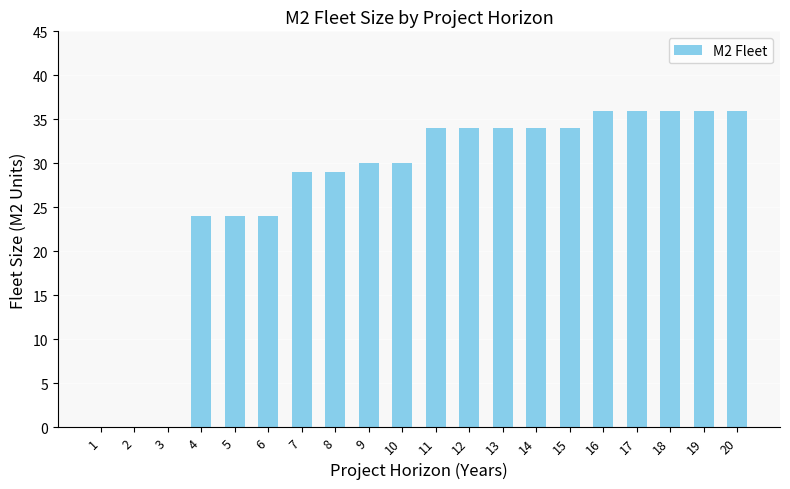

Between 18 and 14, which is larger?

18